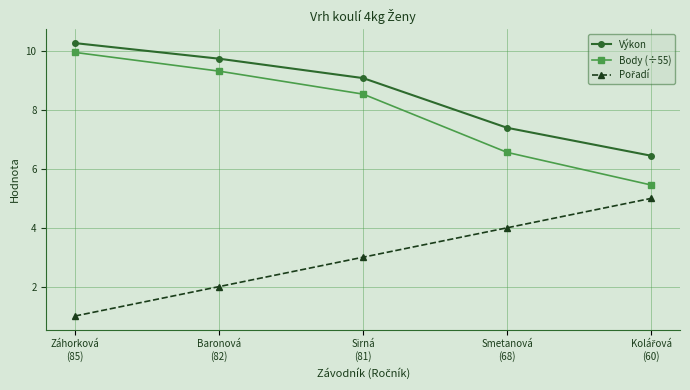

Count the number of categories in the chart.

5